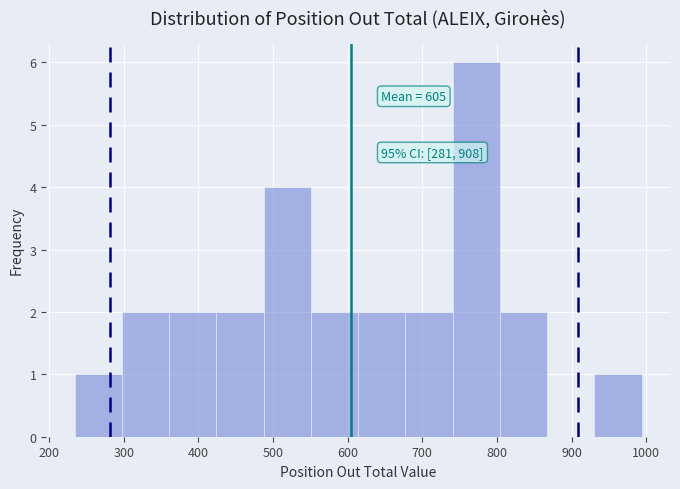

Over which range of the x-axis is the bar tallest?

740 to 800